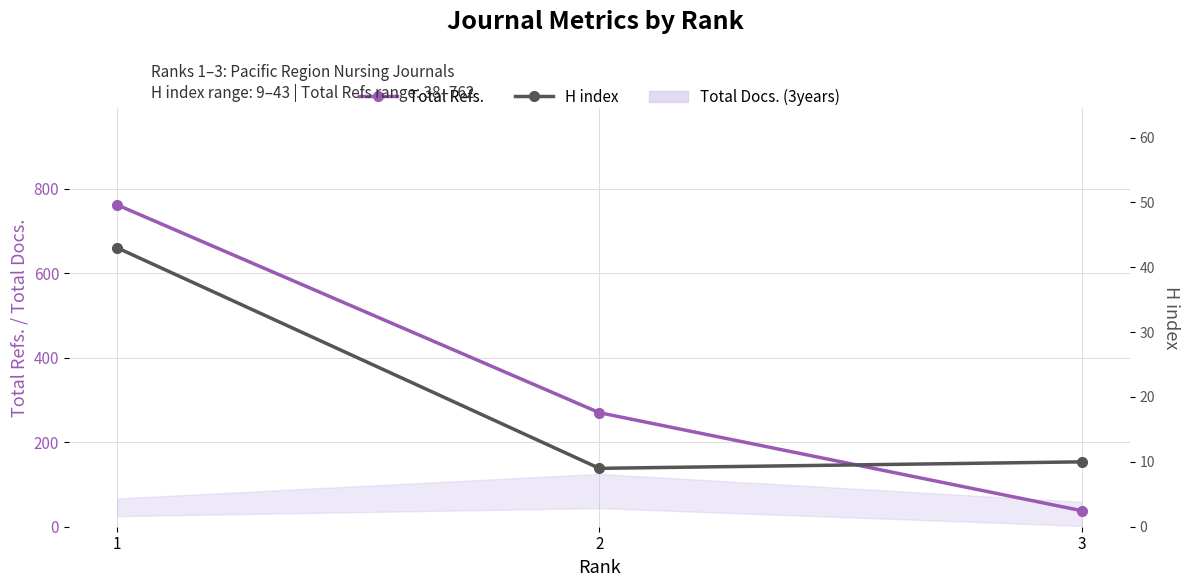

What is the total value across all series at 1?

805